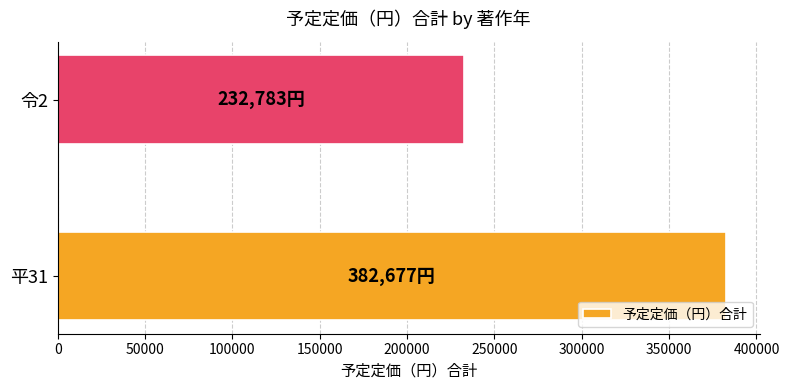

Between 令2 and 平31, which is larger?

平31